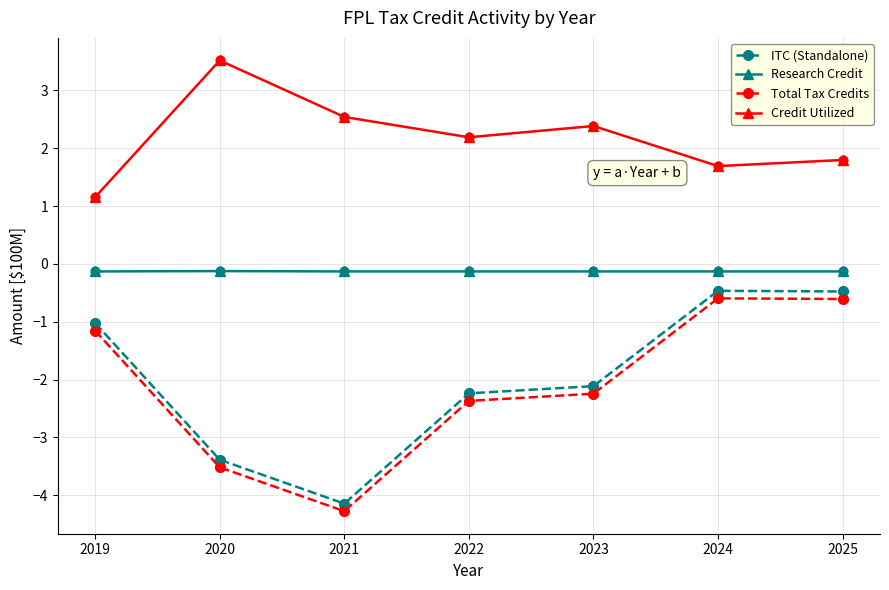

Which series changed the most between 2020 and 2024?

Total Tax Credits